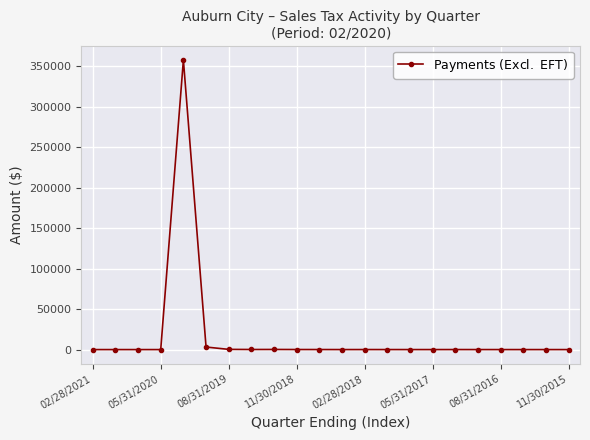

What is the difference between the maximum and minimum values?

357840.8